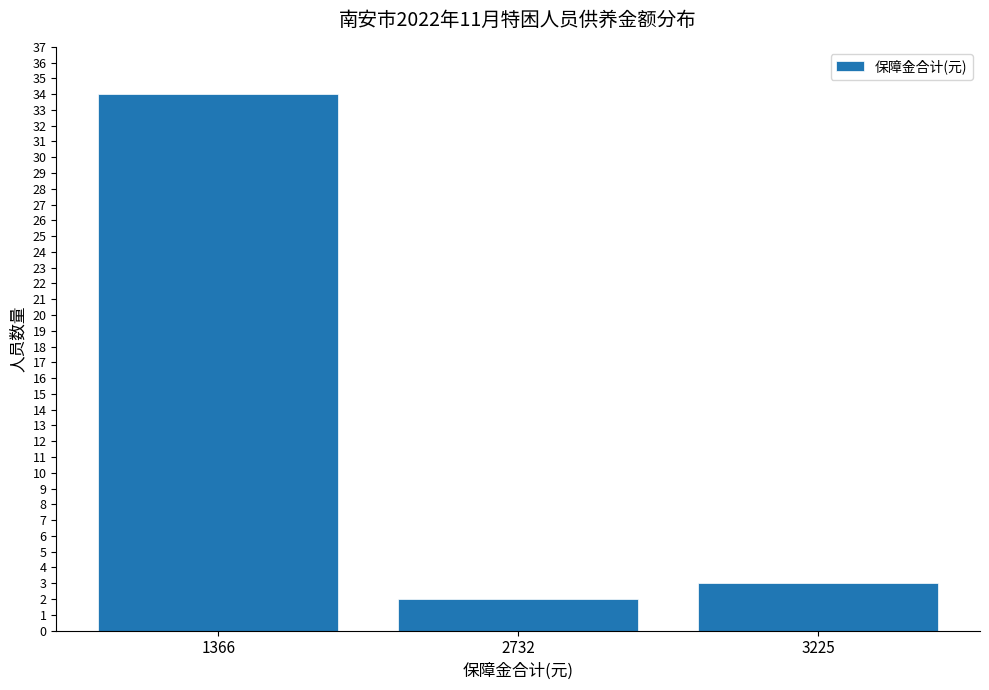

What is the ratio of the value at 1366 to the value at 2732?

17.0